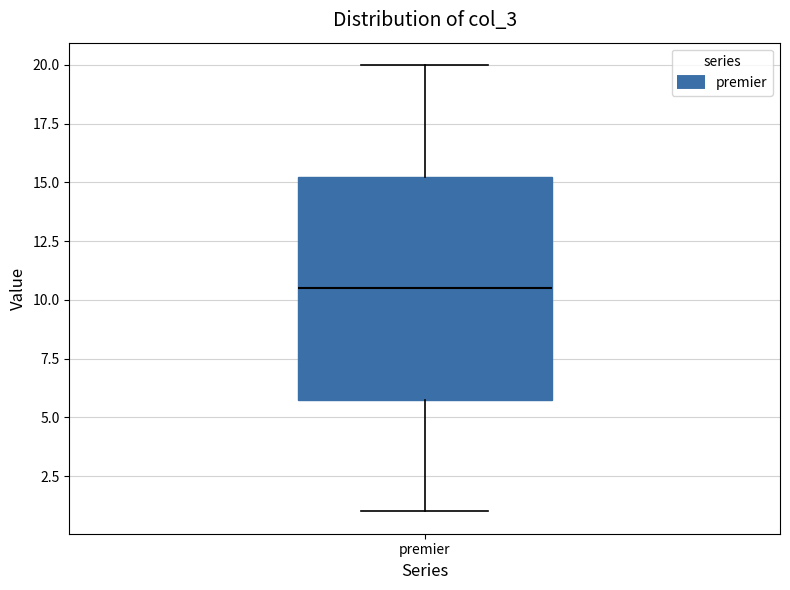

Read this box plot against the y-axis: the position of the median line, the range covered by the box, and the ends of both whiskers. The values are not printed on the chart, so give them approximately, as read against the axis.

median 10.5, box 6.0 to 15.5, whiskers 1.0 to 20.0